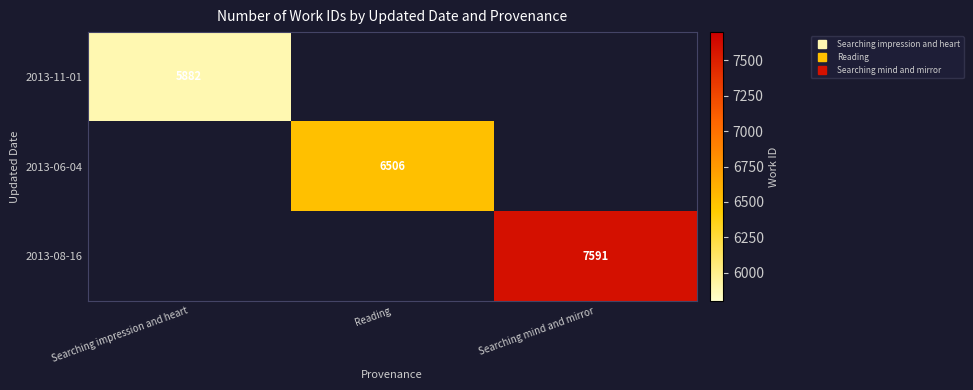

At which label does 2013-06-04 reach its peak?

Searching impression and heart